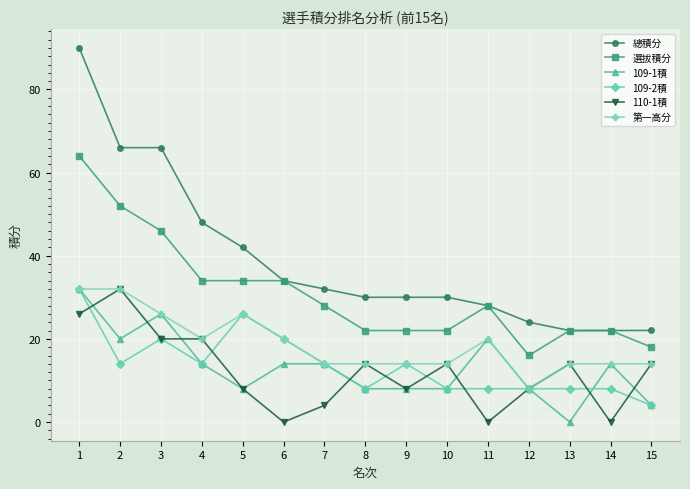

Which series has the largest total across all categories?

總積分